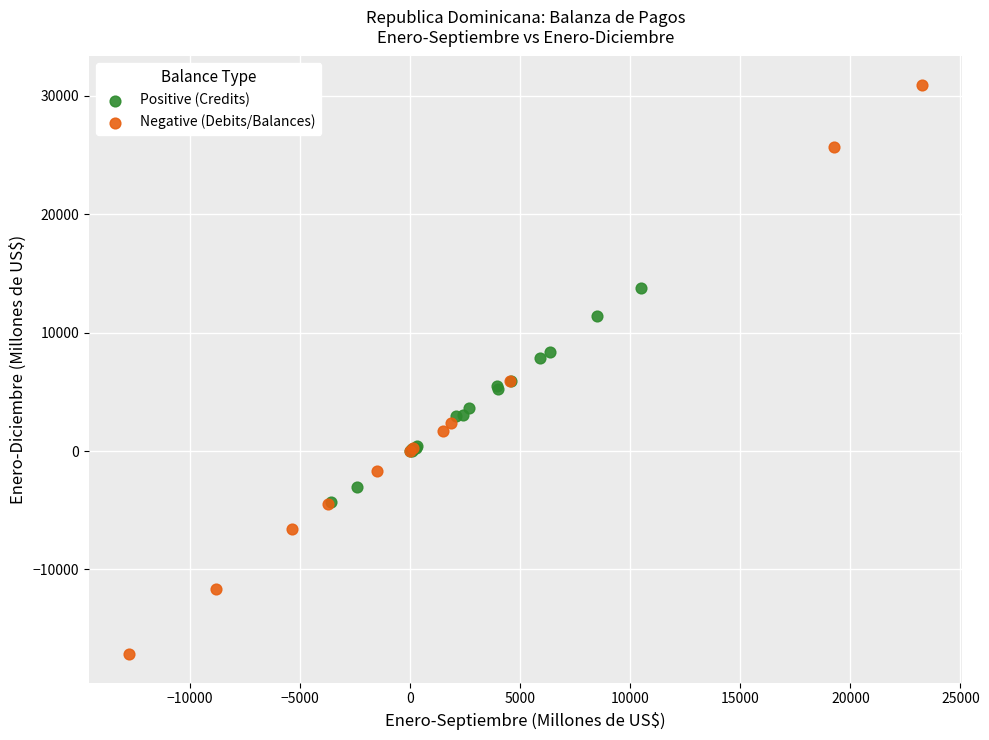

Which series reaches the minimum Y coordinate?

Negative (Debits/Balances)